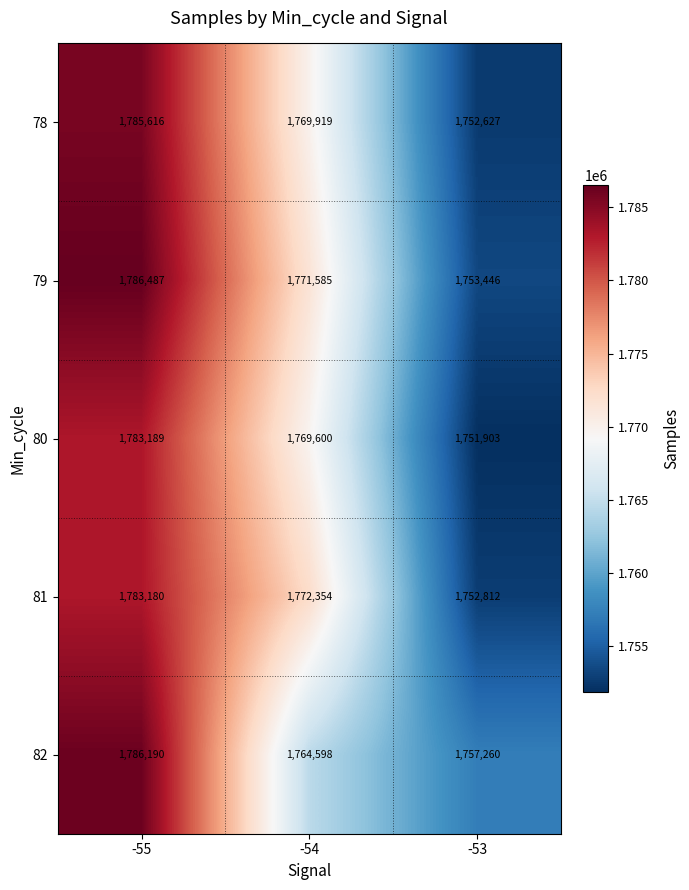

The value of 78 at -55 is 1179834. True or false?

False